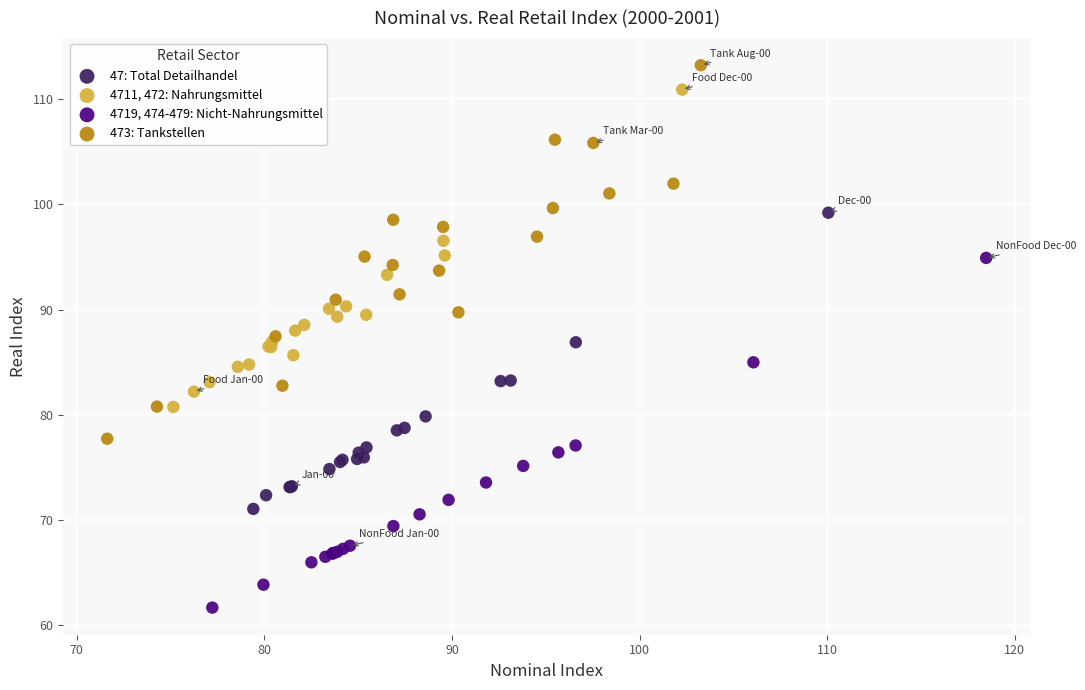

Which series reaches the maximum Y coordinate?

473: Tankstellen